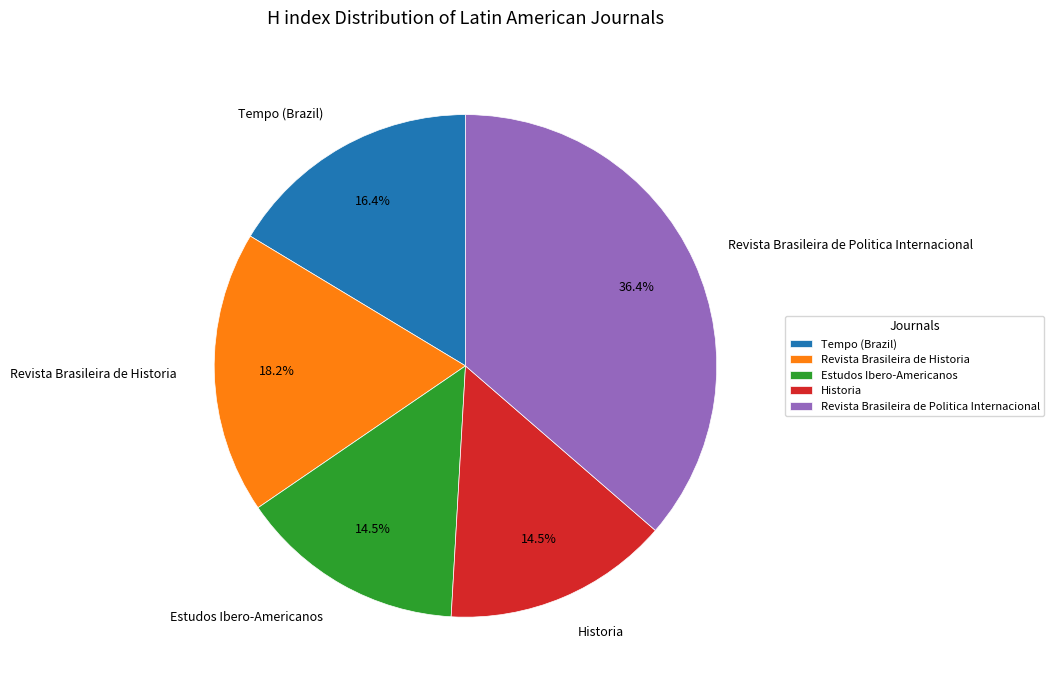

Is there any slice that represents more than half of the pie?

No